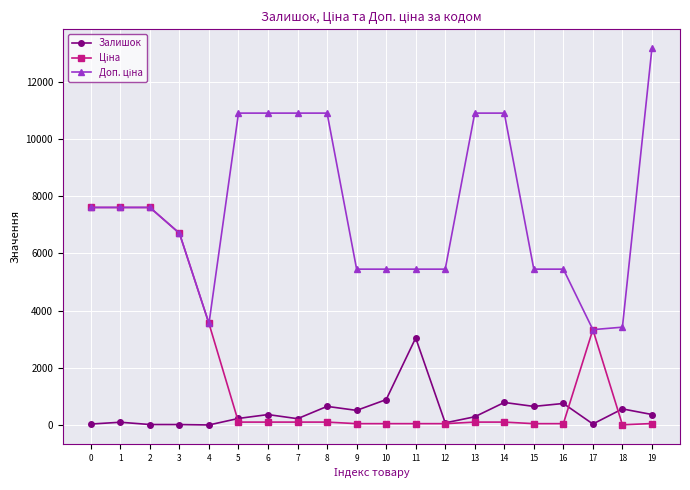

What is the maximum value shown in the chart?

13171.5